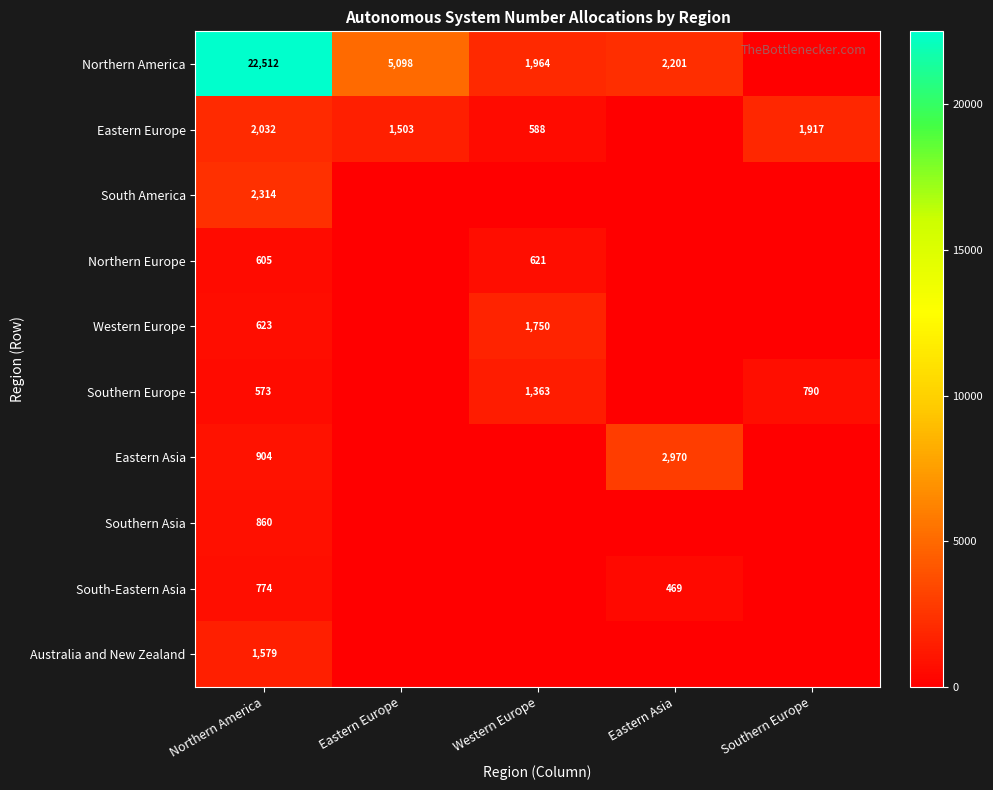

The value of Southern Asia at Northern America is 1324. True or false?

False